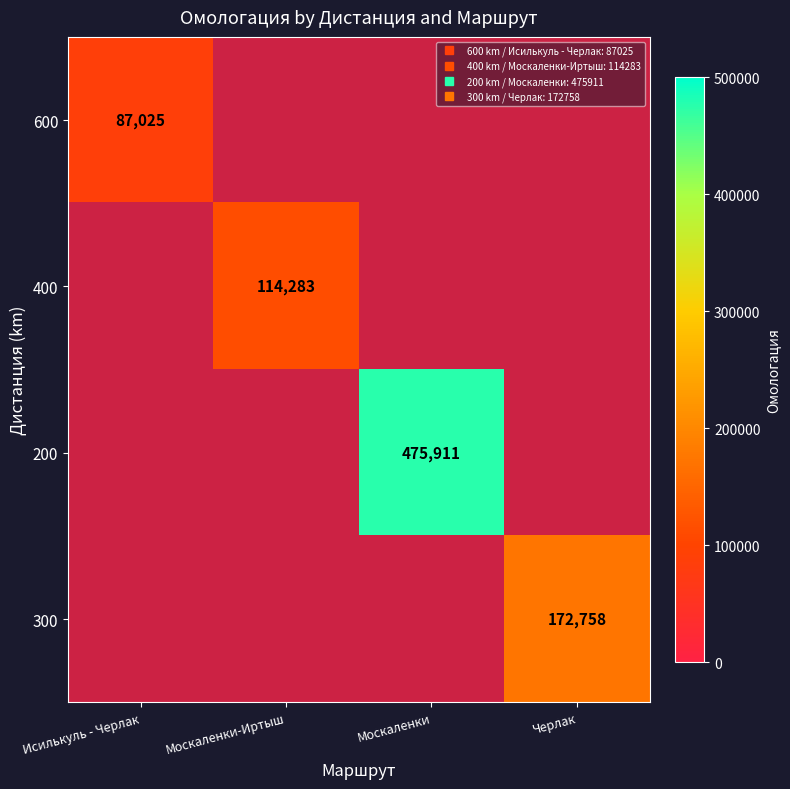

What is the maximum value shown in the chart?

475911.0